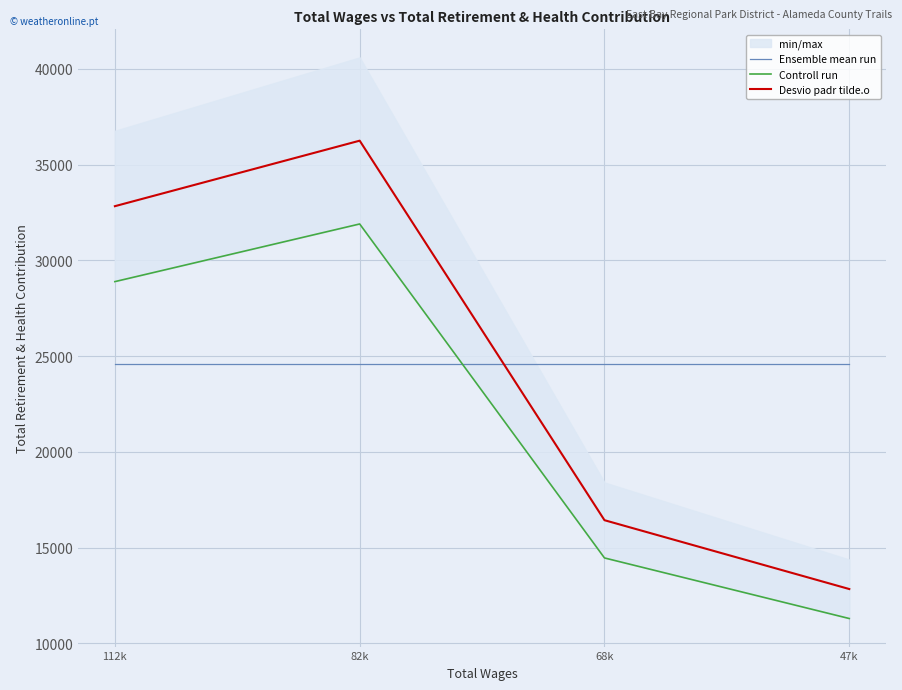

True or false: Controll run has a value of 14012.0 at 82k.

False